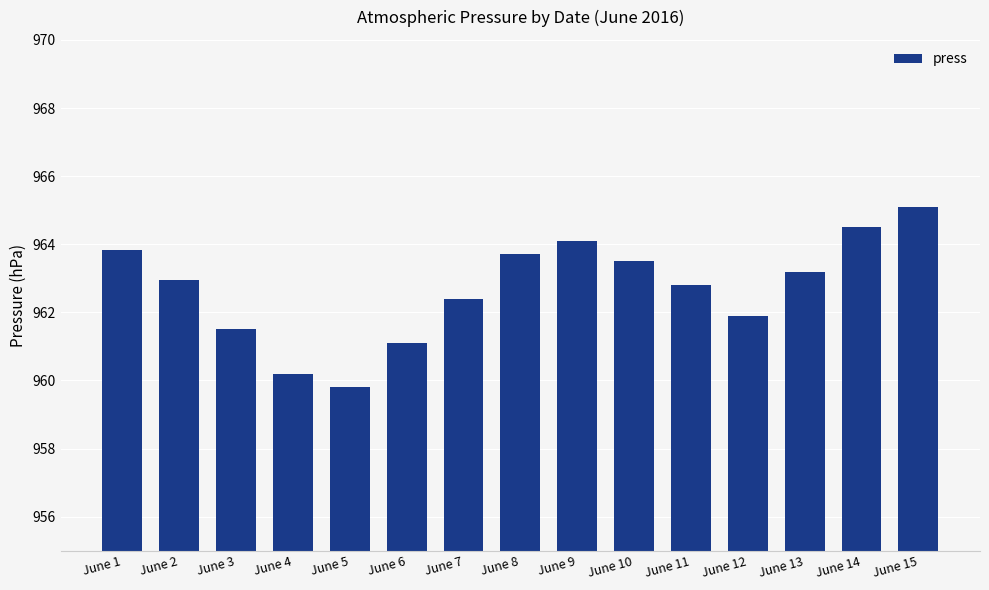

What is the difference between the values at June 12 and June 4?

1.7